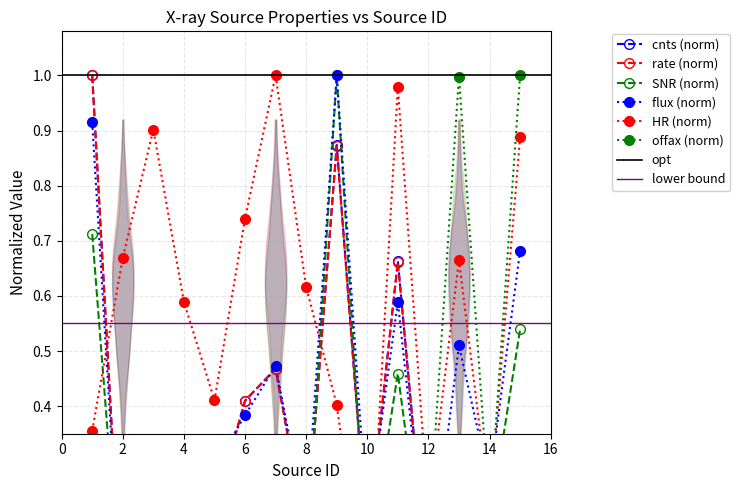

Which series has the largest range (max minus min)?

cnts